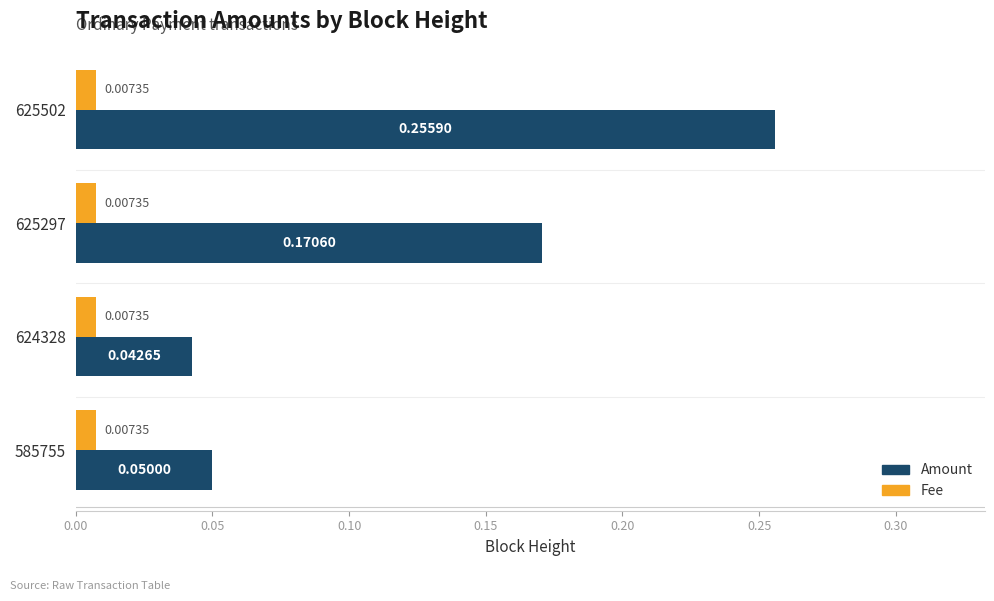

Which series has the widest spread of values?

Amount